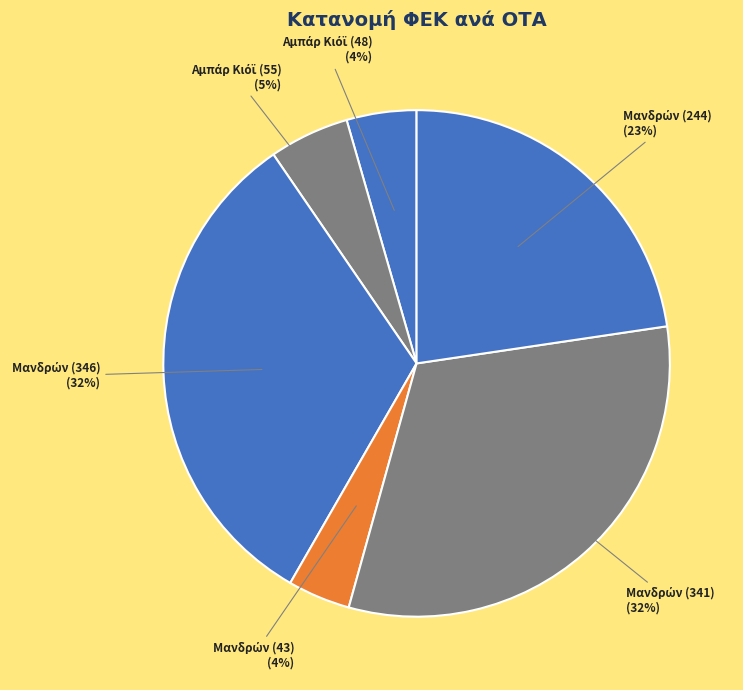

How many slices are in this pie chart?

6